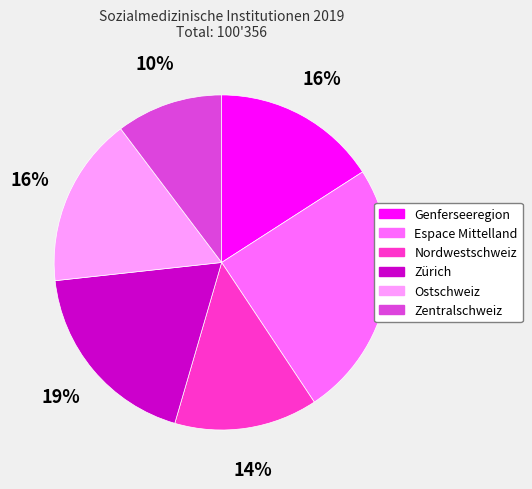

Combined, do Nordwestschweiz and Ostschweiz account for over 50%?

No